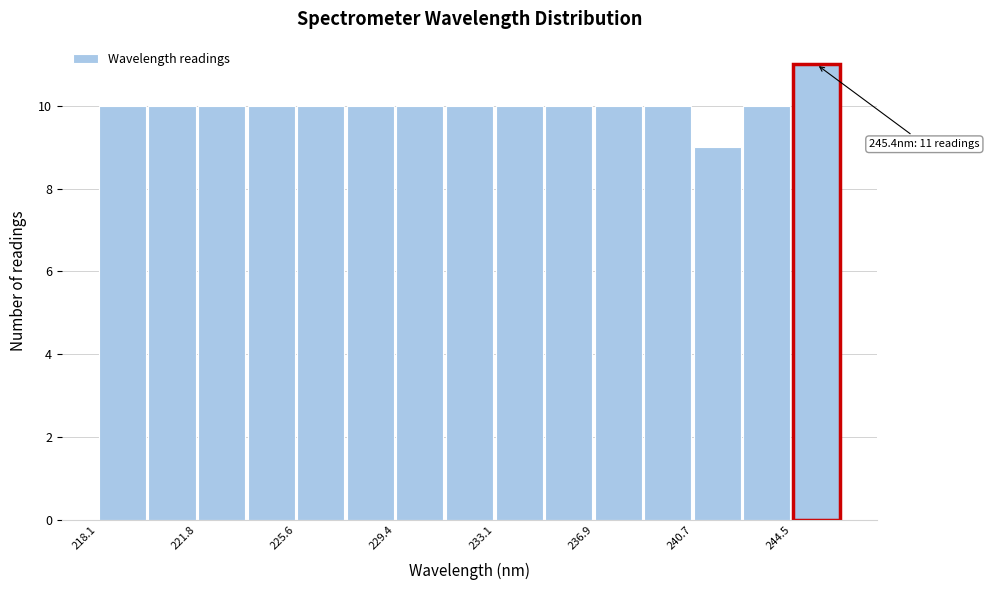

Around what value on the x-axis is the tallest bar? Give the approximate position of its centre, as read against the axis.

245.5